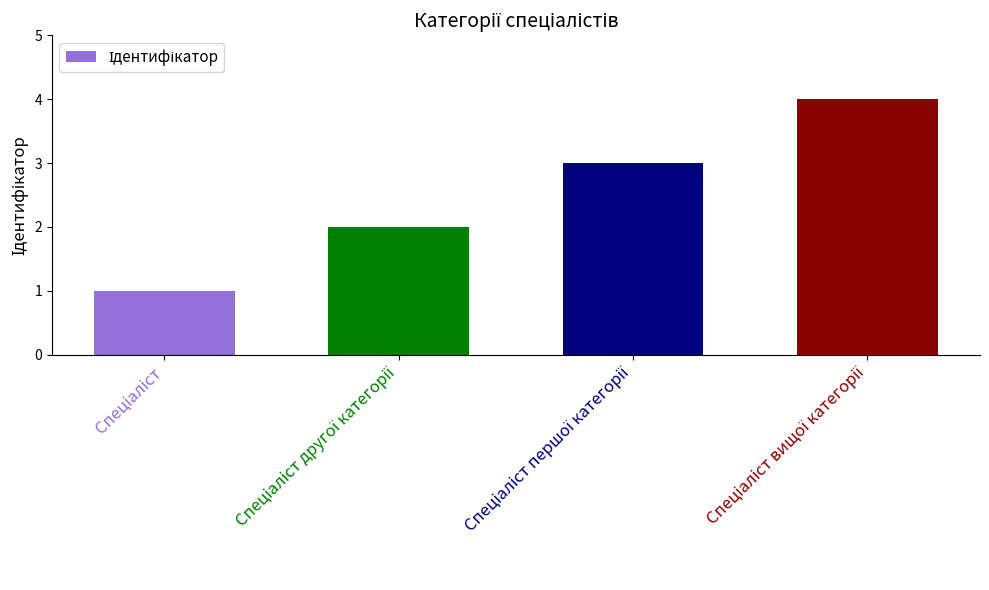

What is the difference between the maximum and minimum values?

3